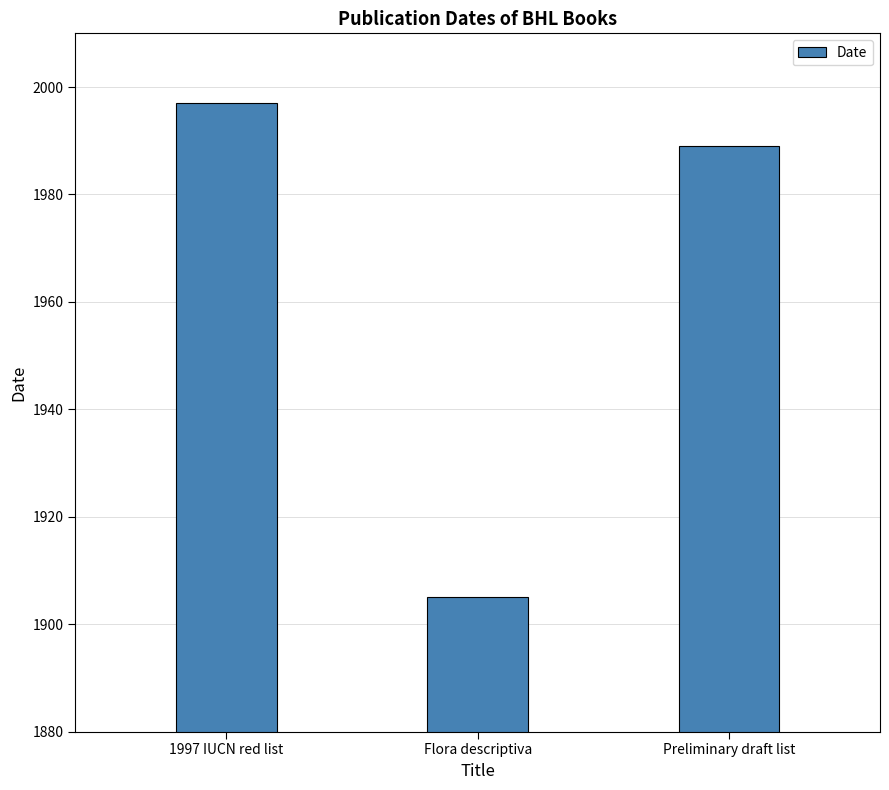

What is the value of the 1st bar from the left?

1997